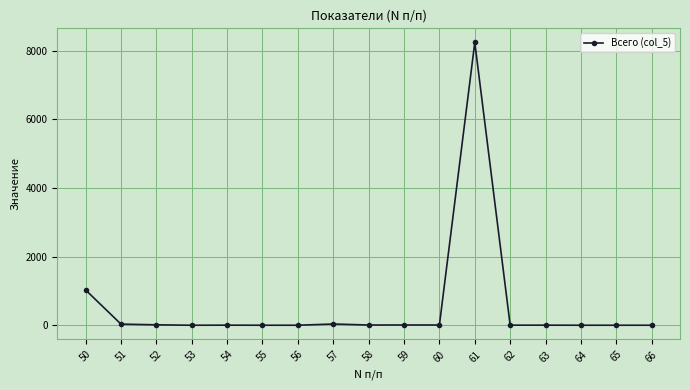

How many distinct data groups are displayed?

1